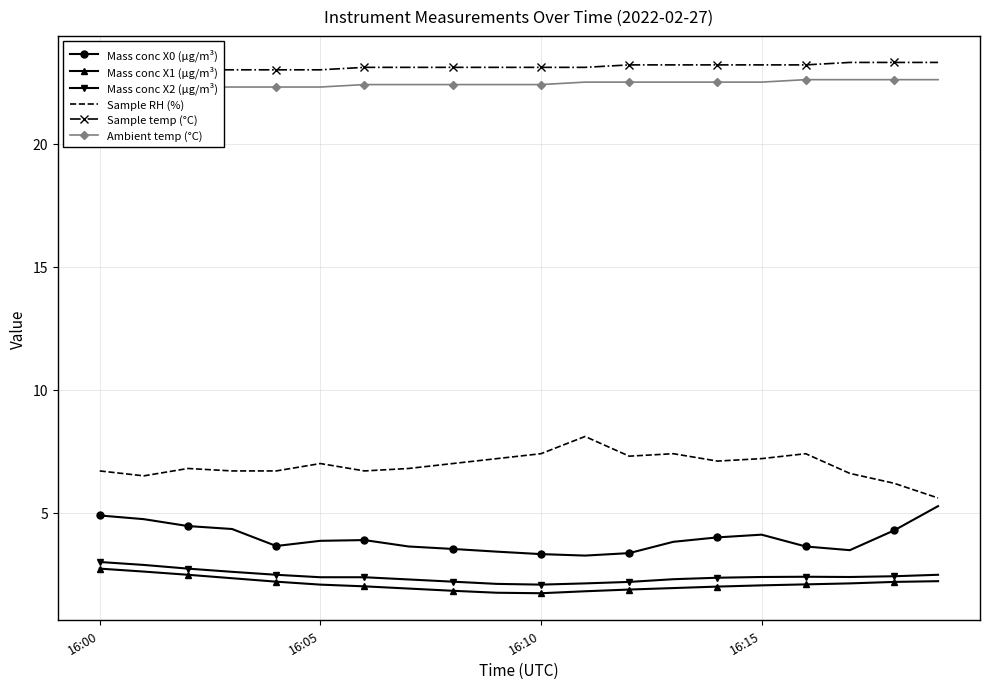

Is it true that Mass conc X2 (μg/m³) equals 3.0 at 16:00?

True